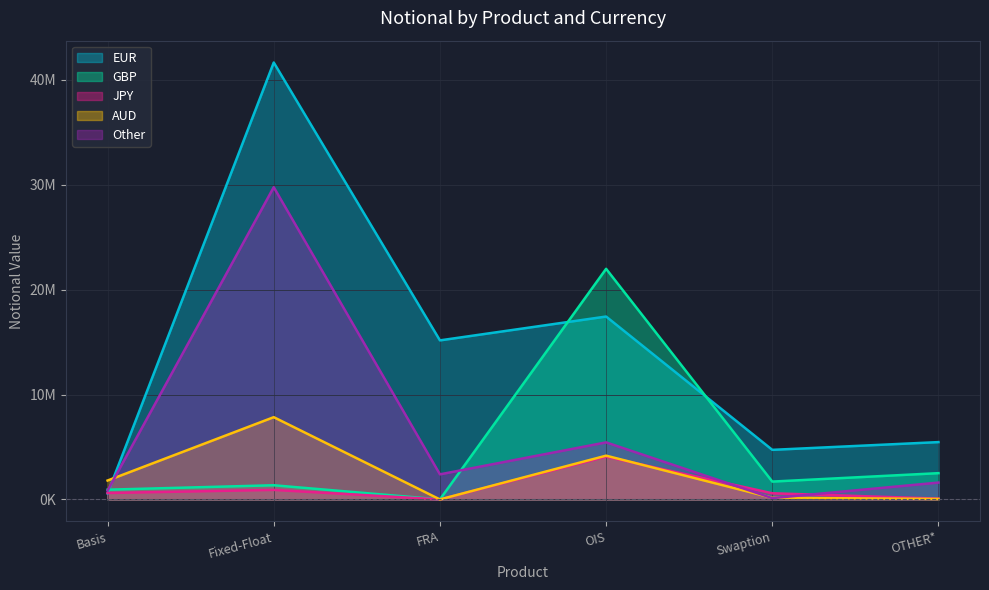

In GBP, how many points are higher than both neighbors (excluding endpoints)?

2